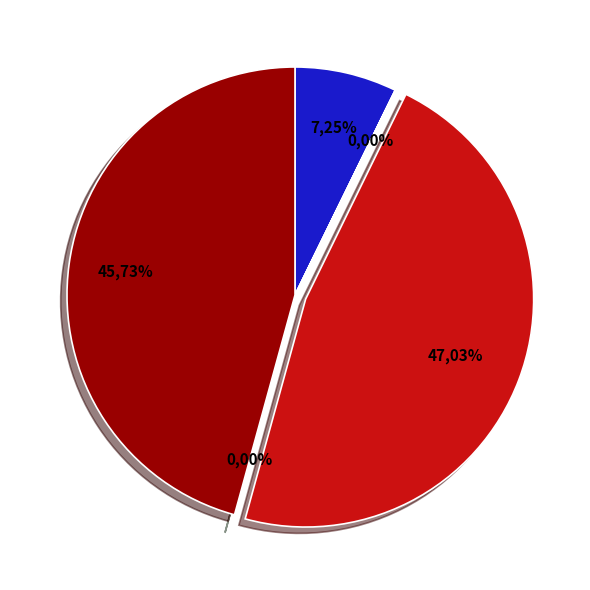

Count the number of slices in the pie.

5